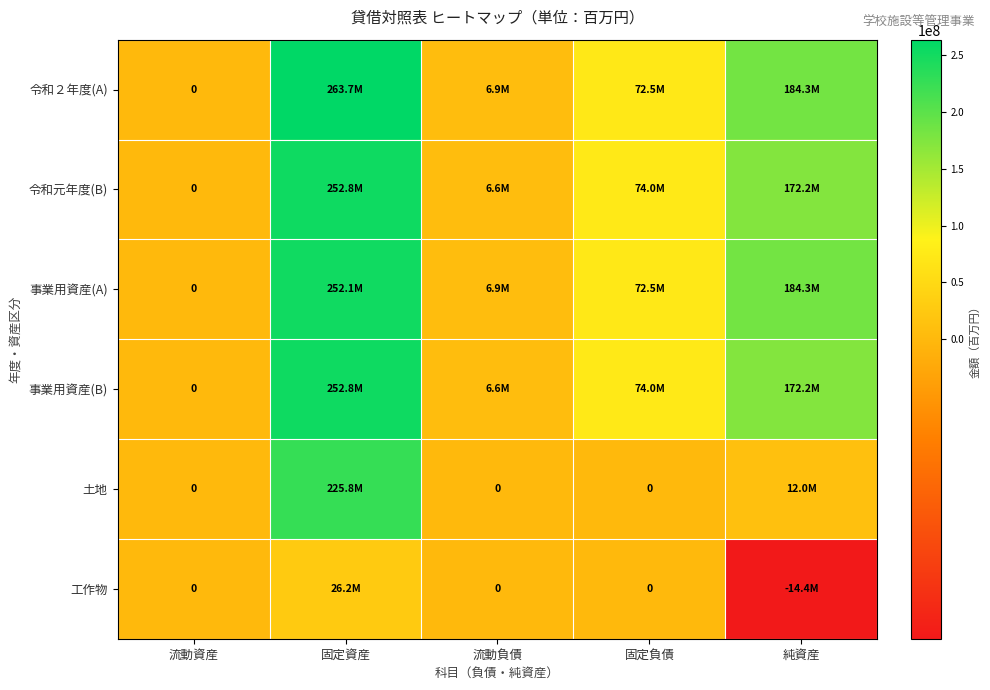

What is the total value across all series at 固定資産?

1273361310